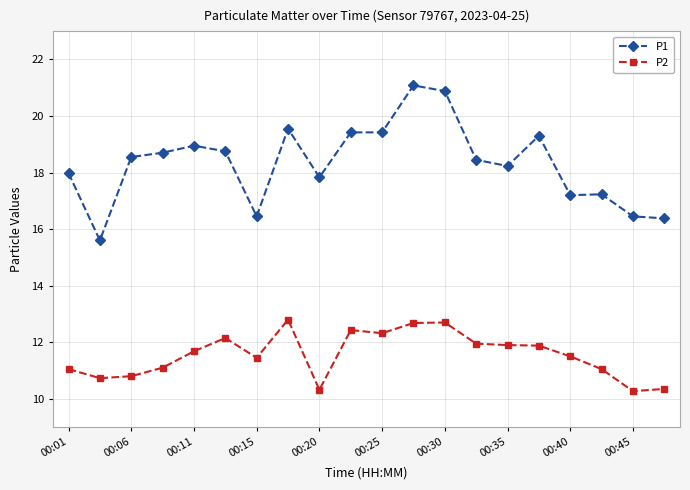

At how many categories does at least one series exceed 12?

20